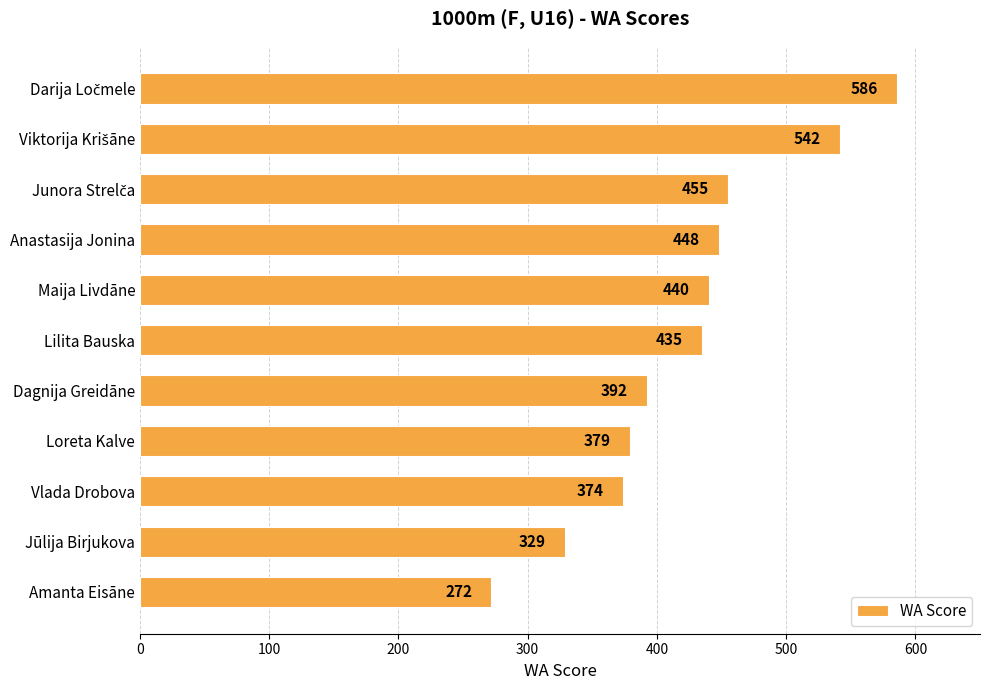

Is it true that the value at Jūlija Birjukova is 329?

True